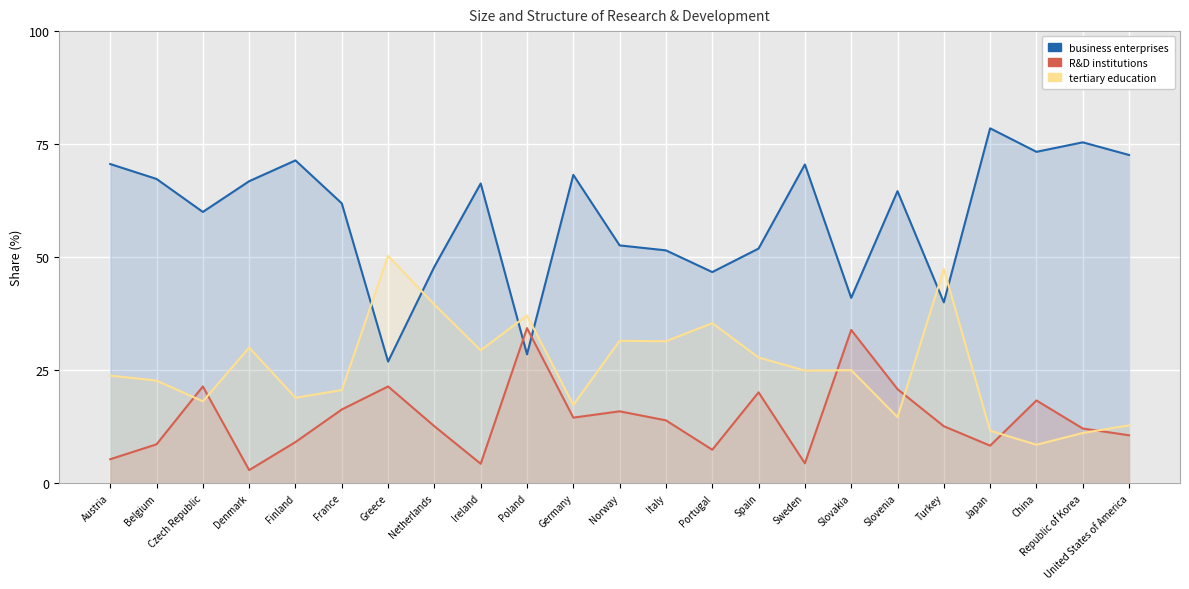

Reading left to right, list all the values displayed in this chart.

business enterprises: Austria=70.6	Belgium=67.3	Czech Republic=60.0	Denmark=66.8	Finland=71.4	France=61.9	Greece=26.9	Netherlands=47.9	Ireland=66.3	Poland=28.5	Germany=68.2	Norway=52.6	Italy=51.5	Portugal=46.7	Spain=51.9	Sweden=70.5	Slovakia=41.0	Slovenia=64.6	Turkey=40.0	Japan=78.5	China=73.3	Republic of Korea=75.4	United States of America=72.6
R&D institutions: Austria=5.3	Belgium=8.6	Czech Republic=21.4	Denmark=2.9	Finland=9.1	France=16.3	Greece=21.4	Netherlands=12.6	Ireland=4.3	Poland=34.3	Germany=14.5	Norway=15.9	Italy=13.9	Portugal=7.4	Spain=20.1	Sweden=4.4	Slovakia=33.9	Slovenia=20.8	Turkey=12.6	Japan=8.3	China=18.3	Republic of Korea=12.1	United States of America=10.6
tertiary education: Austria=23.8	Belgium=22.7	Czech Republic=18.1	Denmark=30.0	Finland=18.9	France=20.6	Greece=50.3	Netherlands=39.5	Ireland=29.4	Poland=37.1	Germany=17.3	Norway=31.5	Italy=31.4	Portugal=35.4	Spain=27.8	Sweden=24.9	Slovakia=25.0	Slovenia=14.6	Turkey=47.4	Japan=11.6	China=8.5	Republic of Korea=11.1	United States of America=12.8